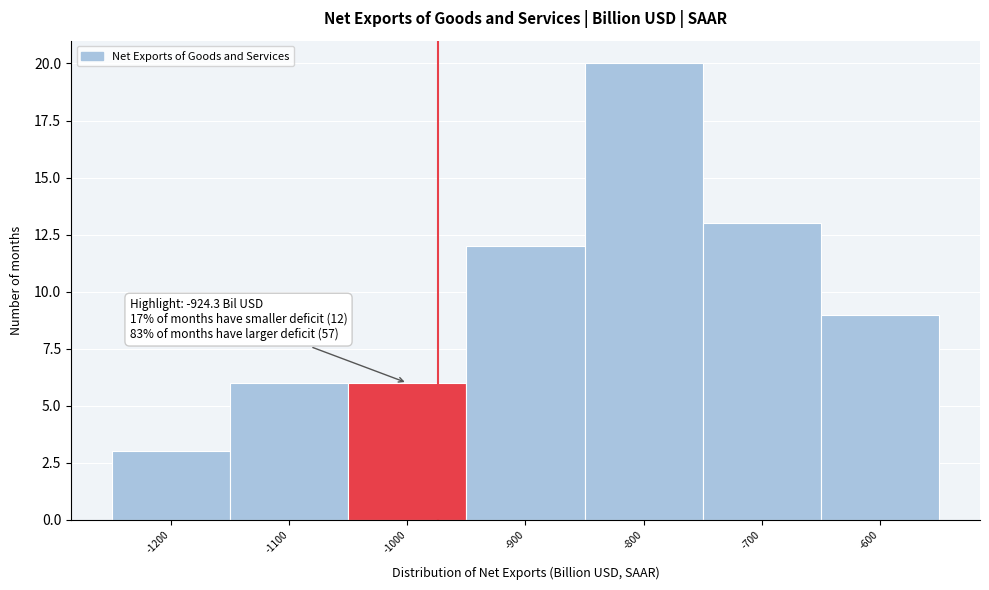

Reading right to left, transcribe all the data shown in this chart.

-600=9	-700=13	-800=20	-900=12	-1000=6	-1100=6	-1200=3